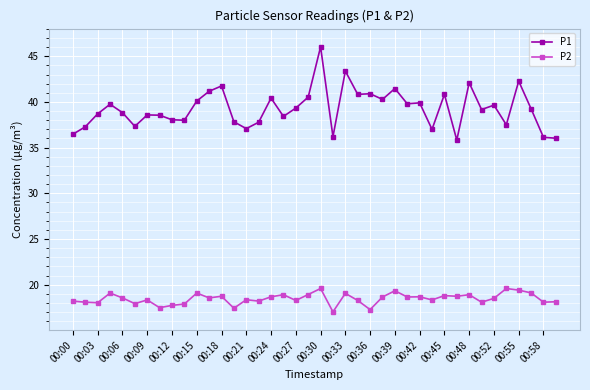

At how many categories does at least one series exceed 30?

40